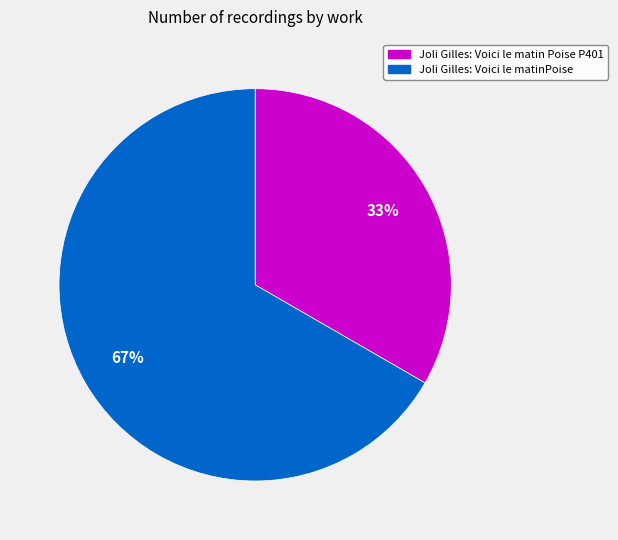

Approximately how many times larger is the value at Joli Gilles: Voici le matinPoise compared to Joli Gilles: Voici le matin Poise P401?

2.0